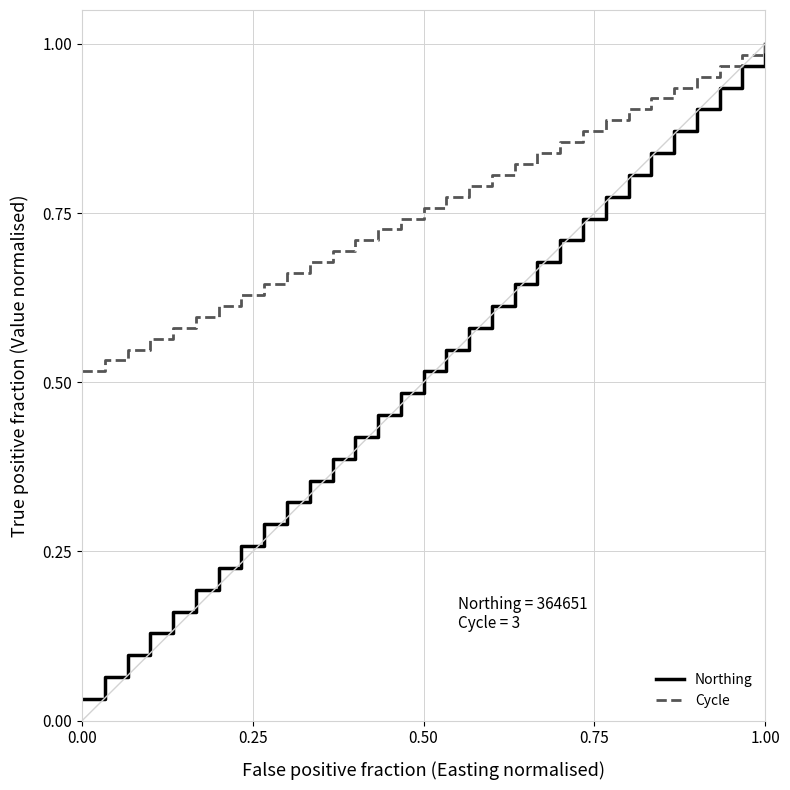

List the series in order of their overall mean, lowest first.

Northing, Cycle